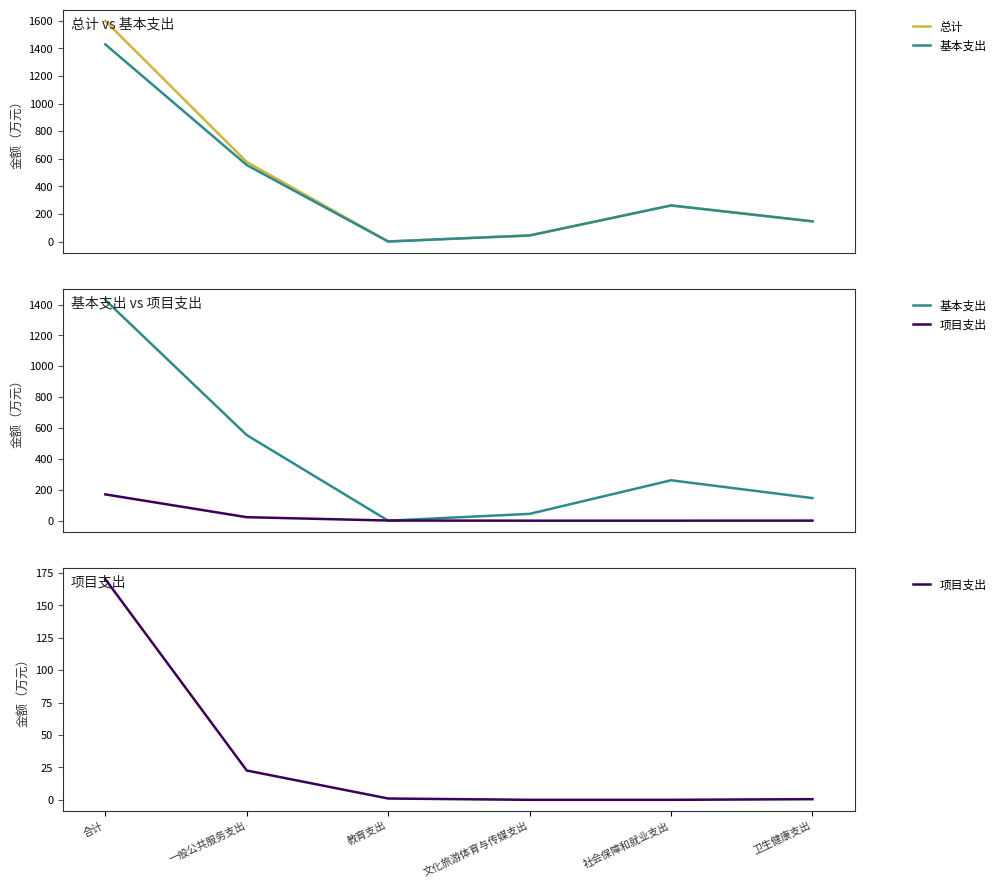

What is the spread (max minus min) of values at 一般公共服务支出?

554.4